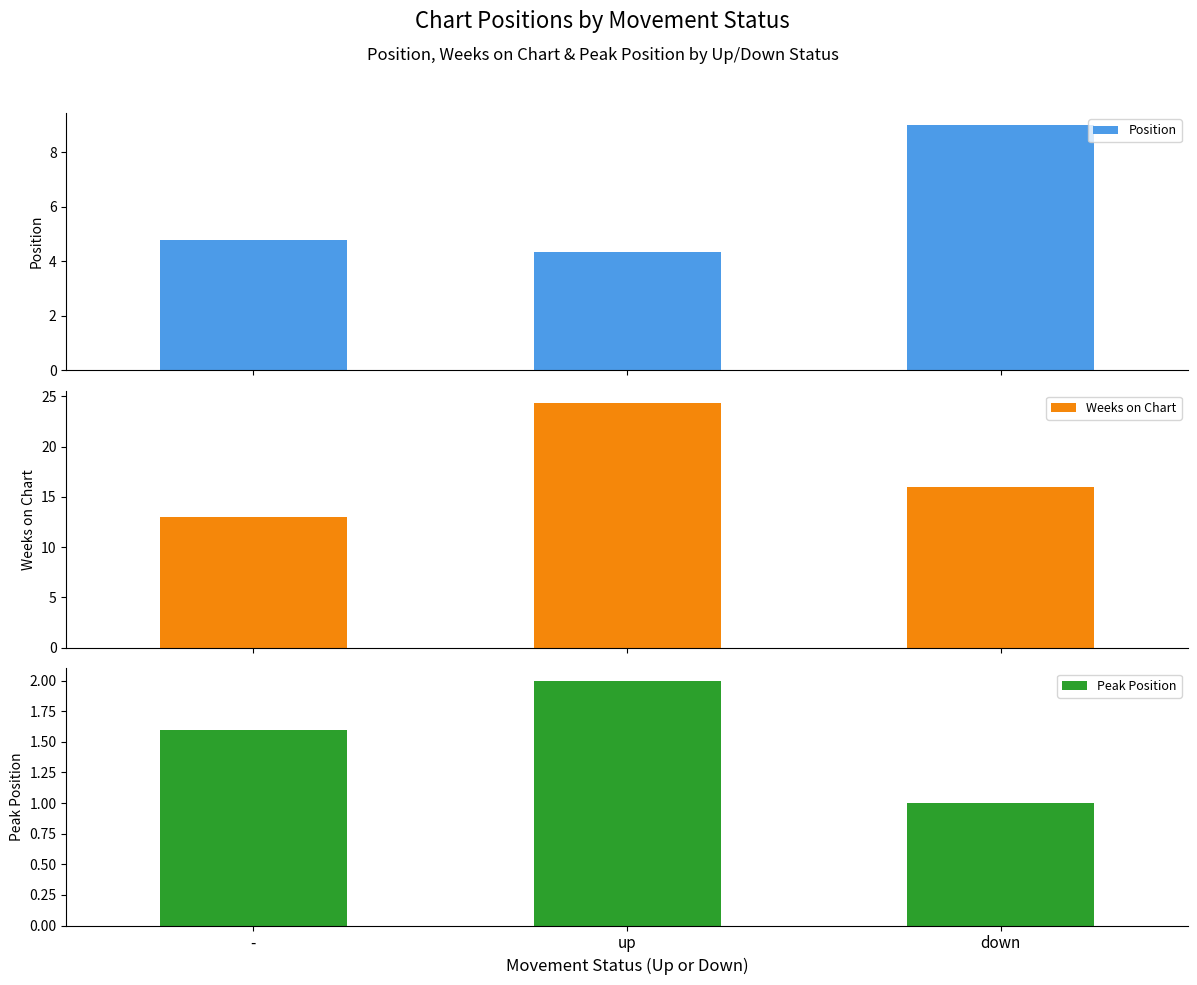

List the series in order of their overall mean, highest first.

Weeks on Chart, Position, Peak Position